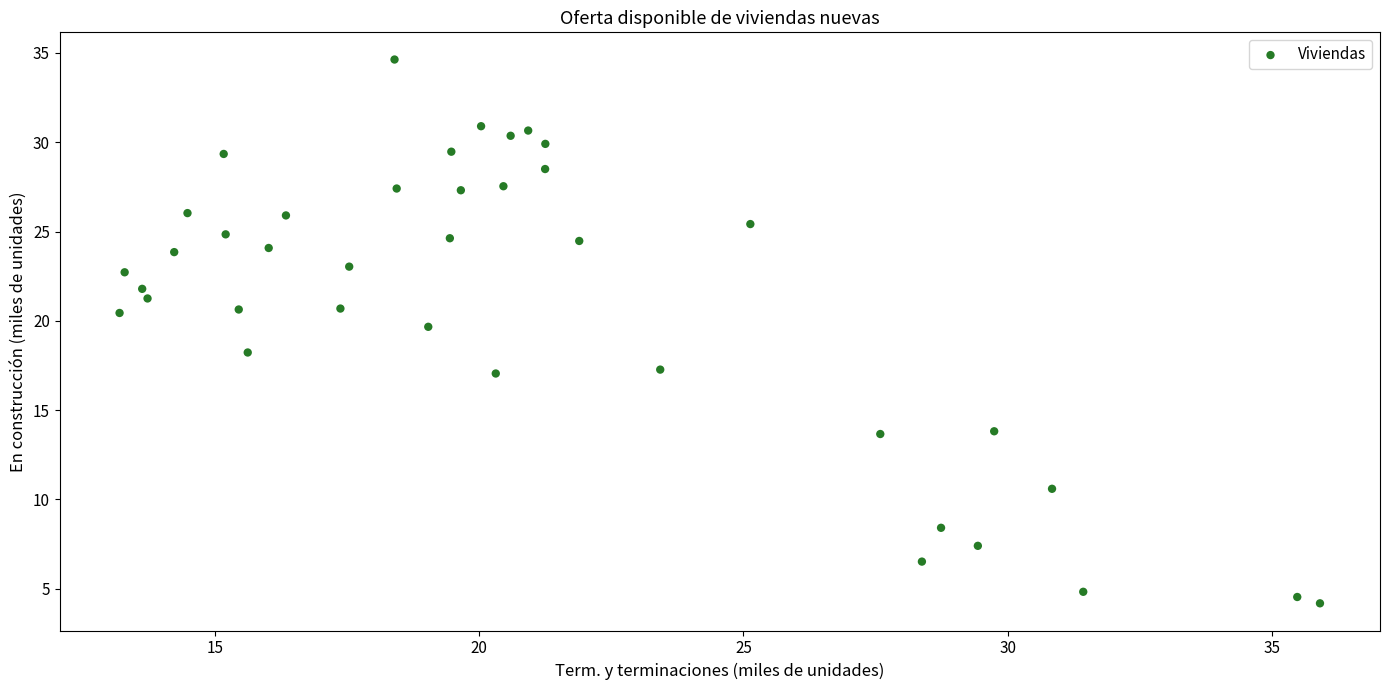

What is the range of X values (max minus min)?

22.7